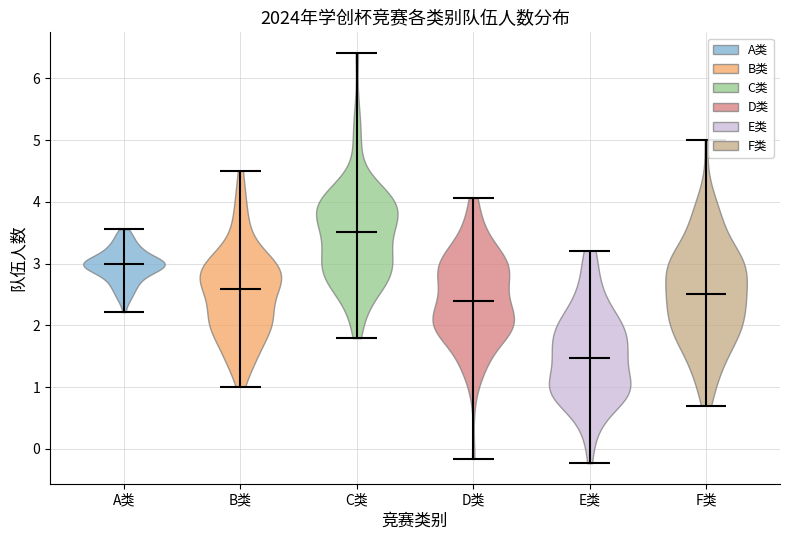

Which violin has the lowest median line?

E类